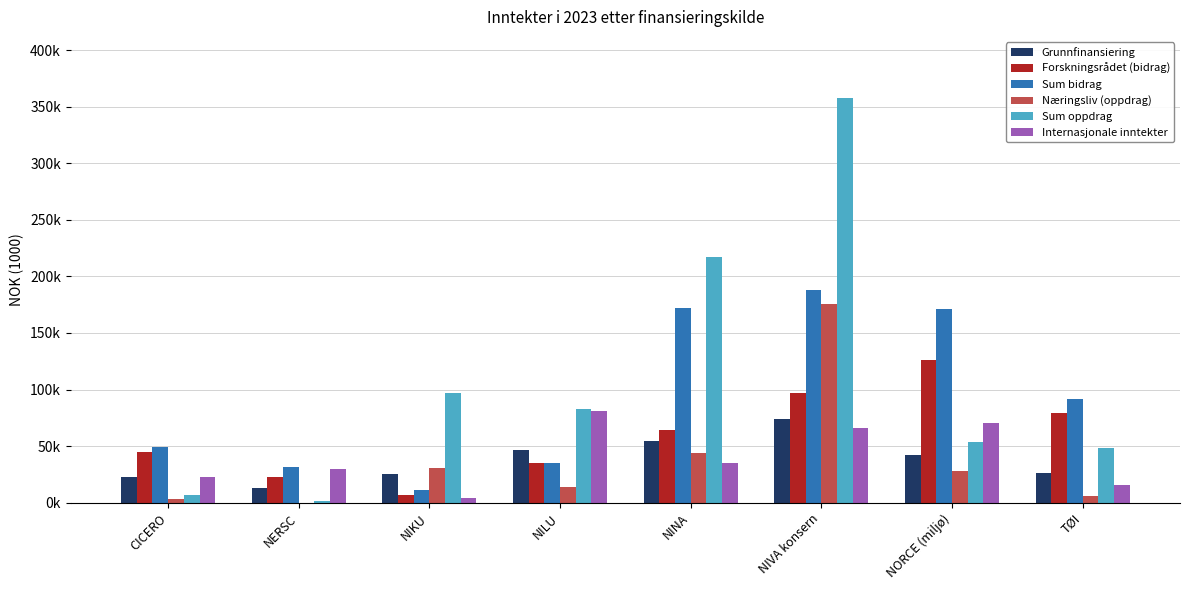

What are all the series names shown in the legend?

Grunnfinansiering, Forskningsrådet (bidrag), Sum bidrag, Næringsliv (oppdrag), Sum oppdrag, Internasjonale inntekter